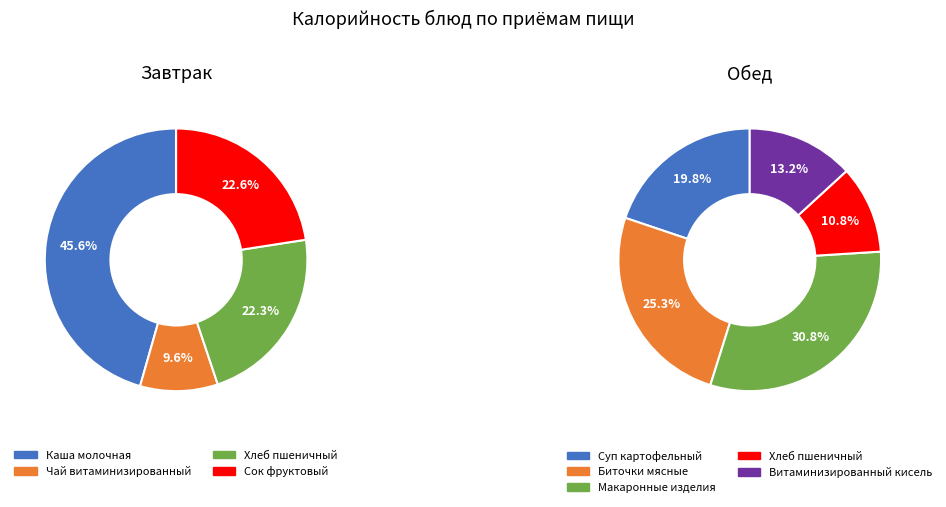

How many segments does this pie chart have?

9